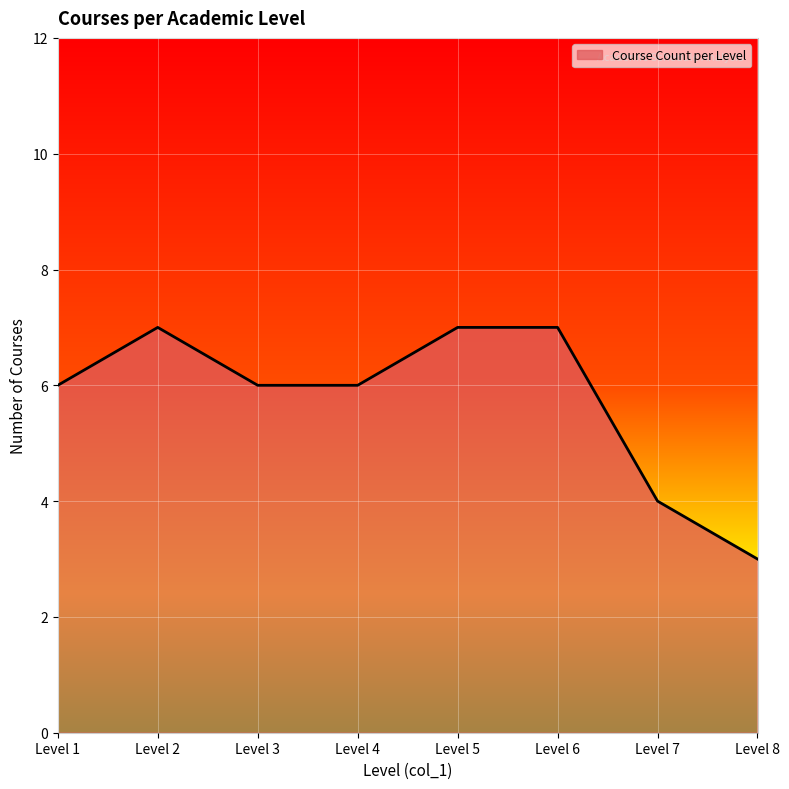

At which category does the data reach its first local peak?

Level 2